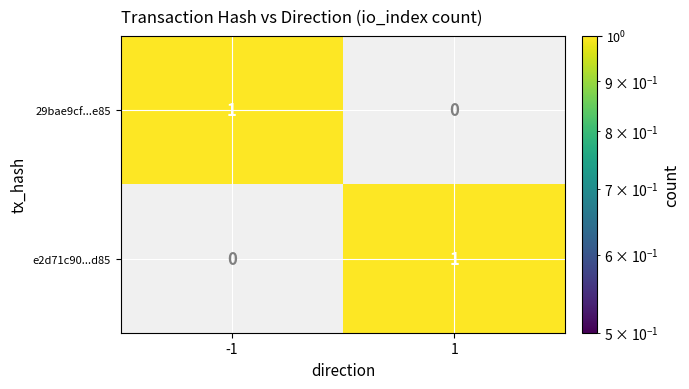

List the labels in order of 29bae9cf...e85 value, largest first.

-1, 1